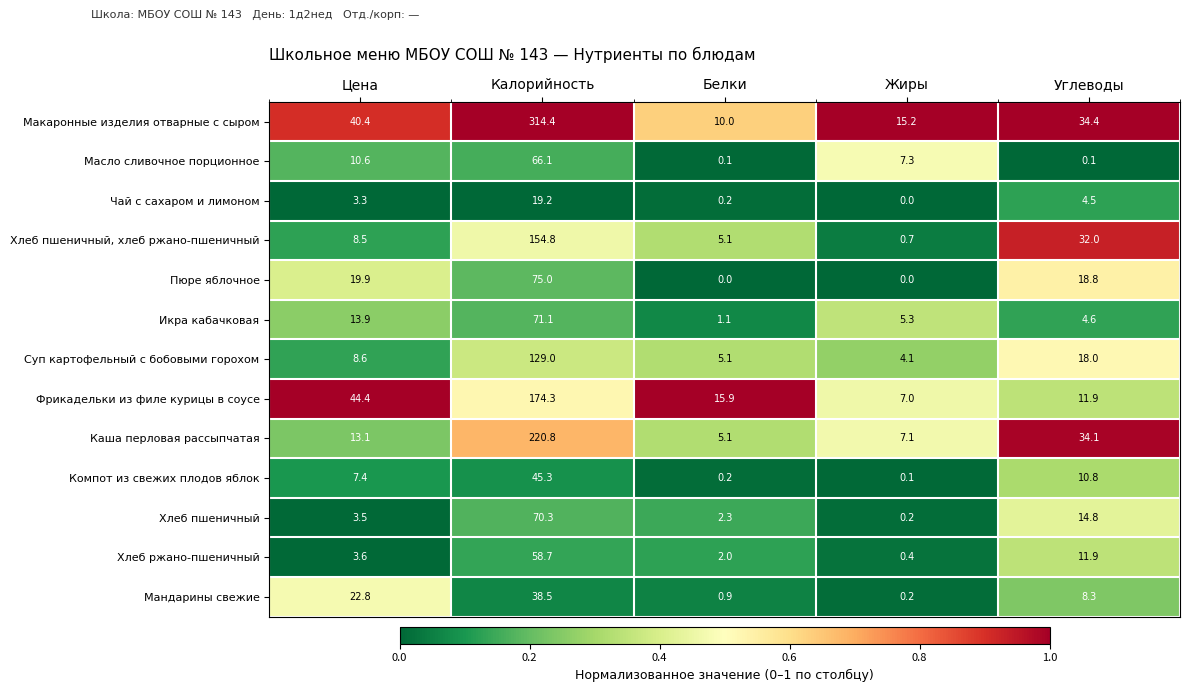

Which series has the widest spread of values?

Макаронные изделия отварные с сыром